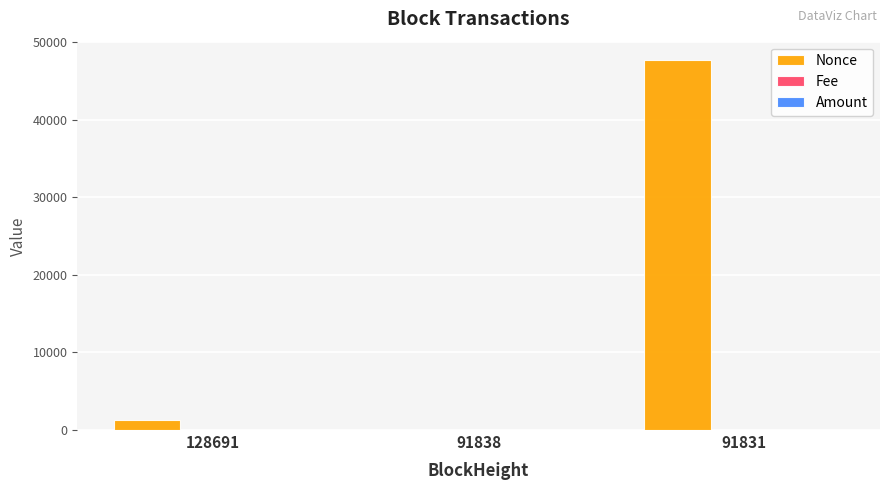

Which series has the largest range (max minus min)?

Nonce